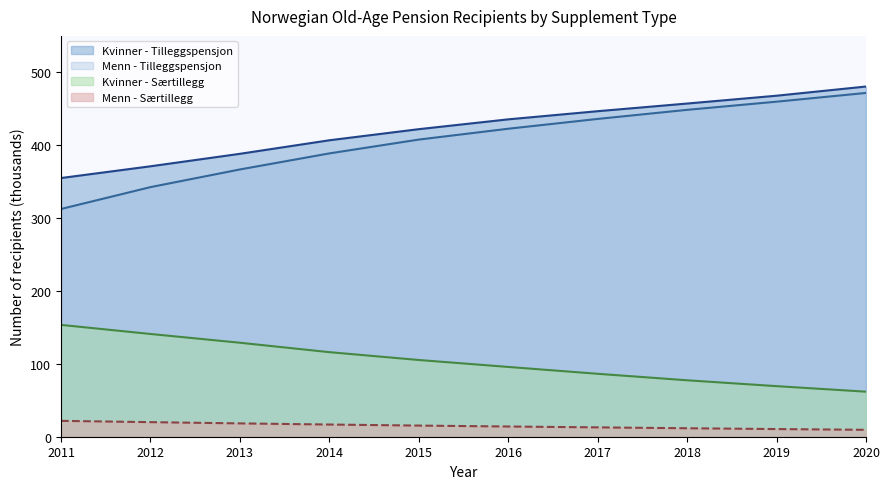

What is the spread (max minus min) of values at 2019?

457.4